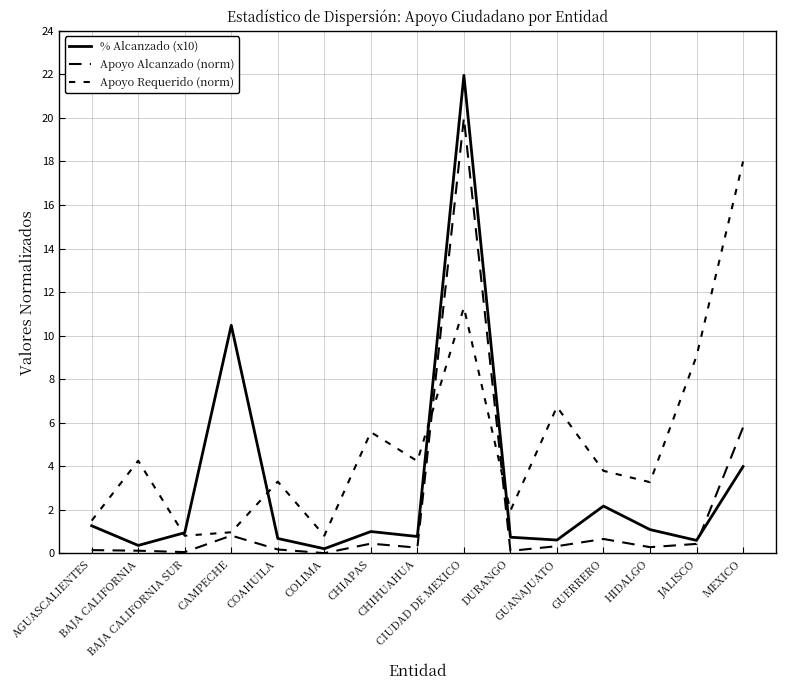

The value of Apoyo Requerido (norm) at COAHUILA is 3.3. True or false?

True